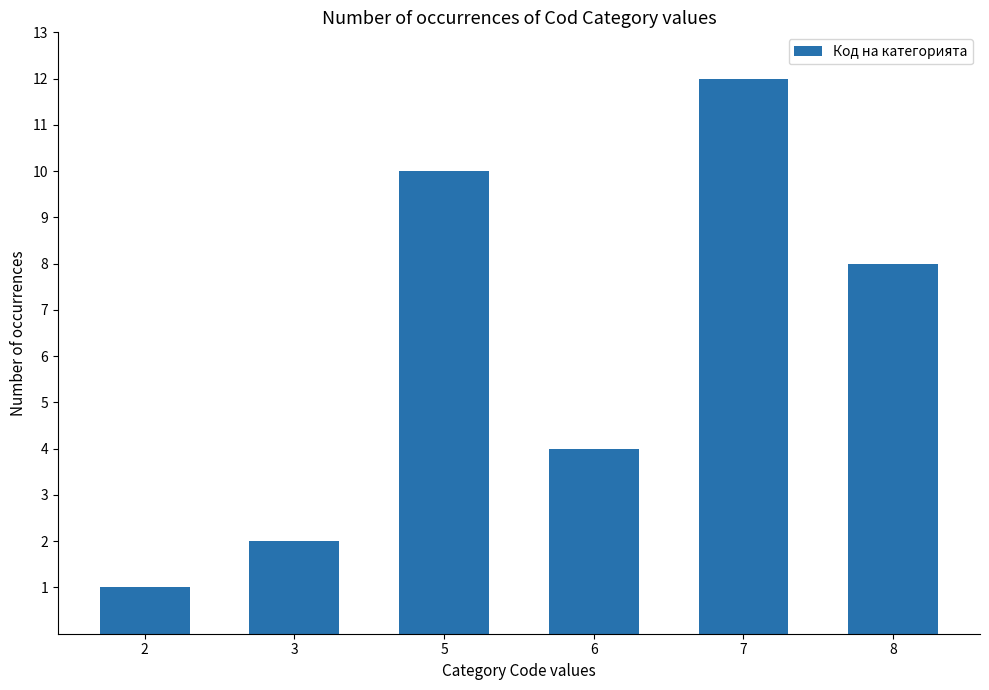

List the labels in order of value, smallest first.

2, 3, 6, 8, 5, 7